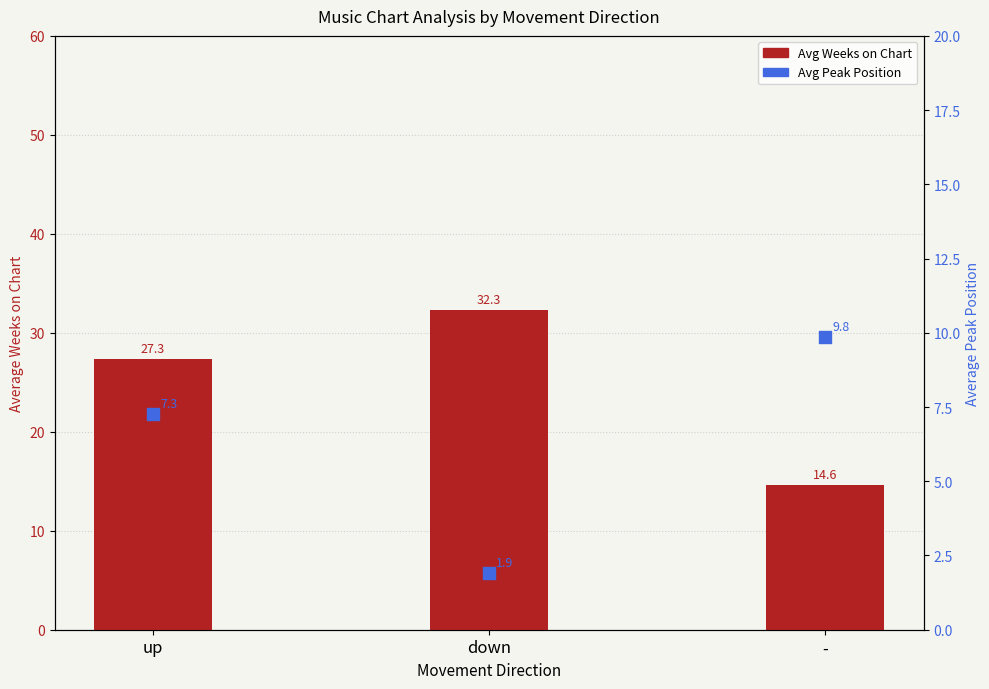

Which series has the largest total across all categories?

Avg Weeks on Chart